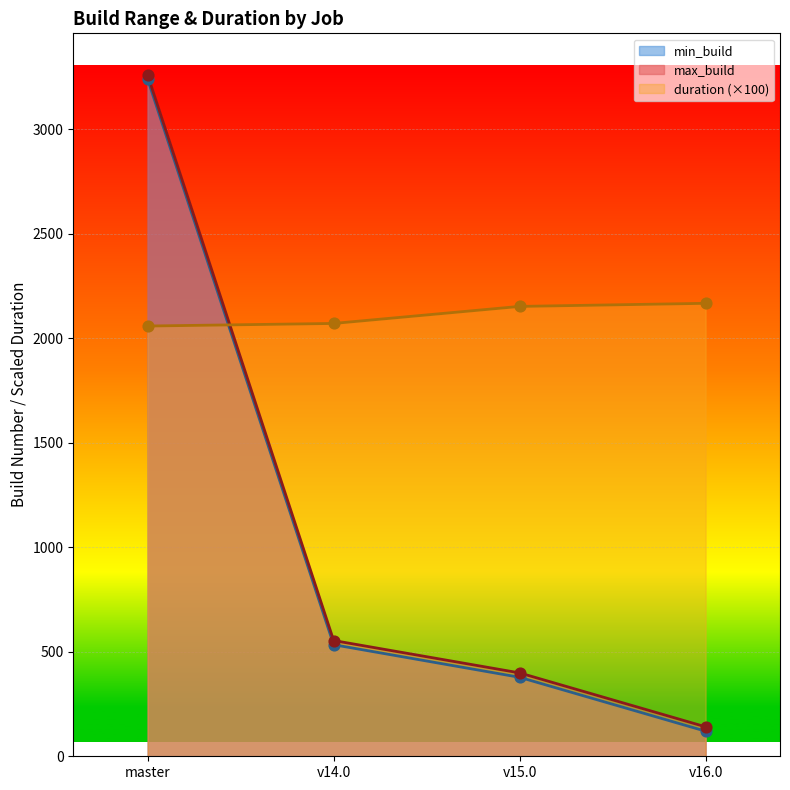

What are all the series names shown in the legend?

min_build, max_build, duration (×100)